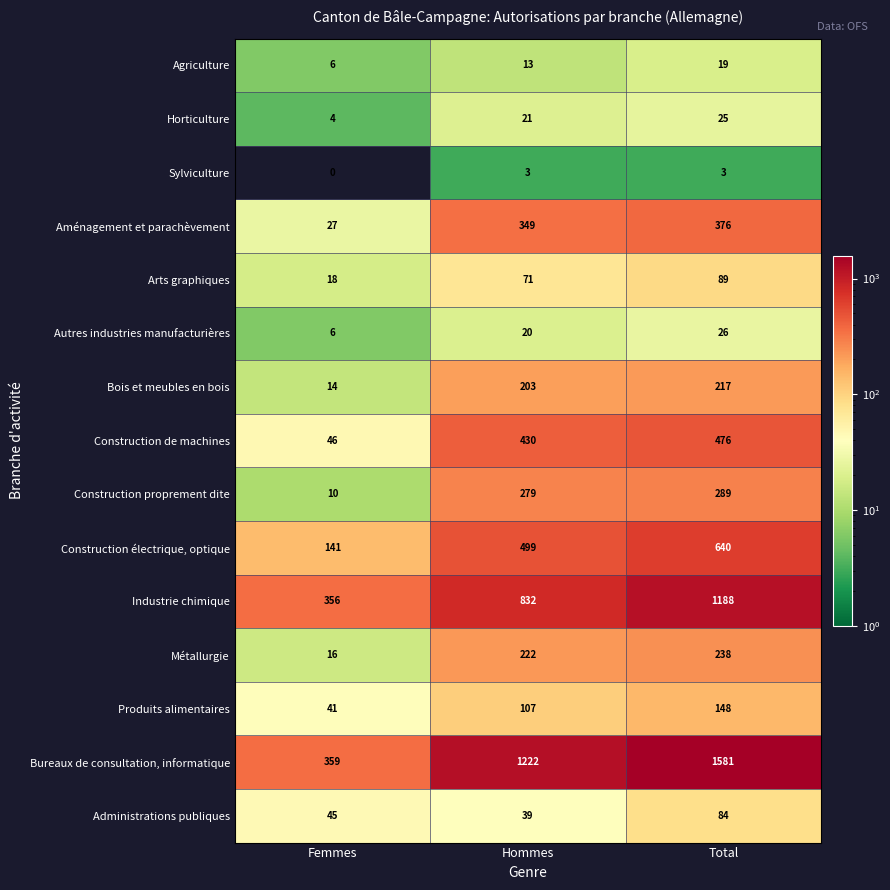

At which label is Bureaux de consultation, informatique closest to 970?

Hommes